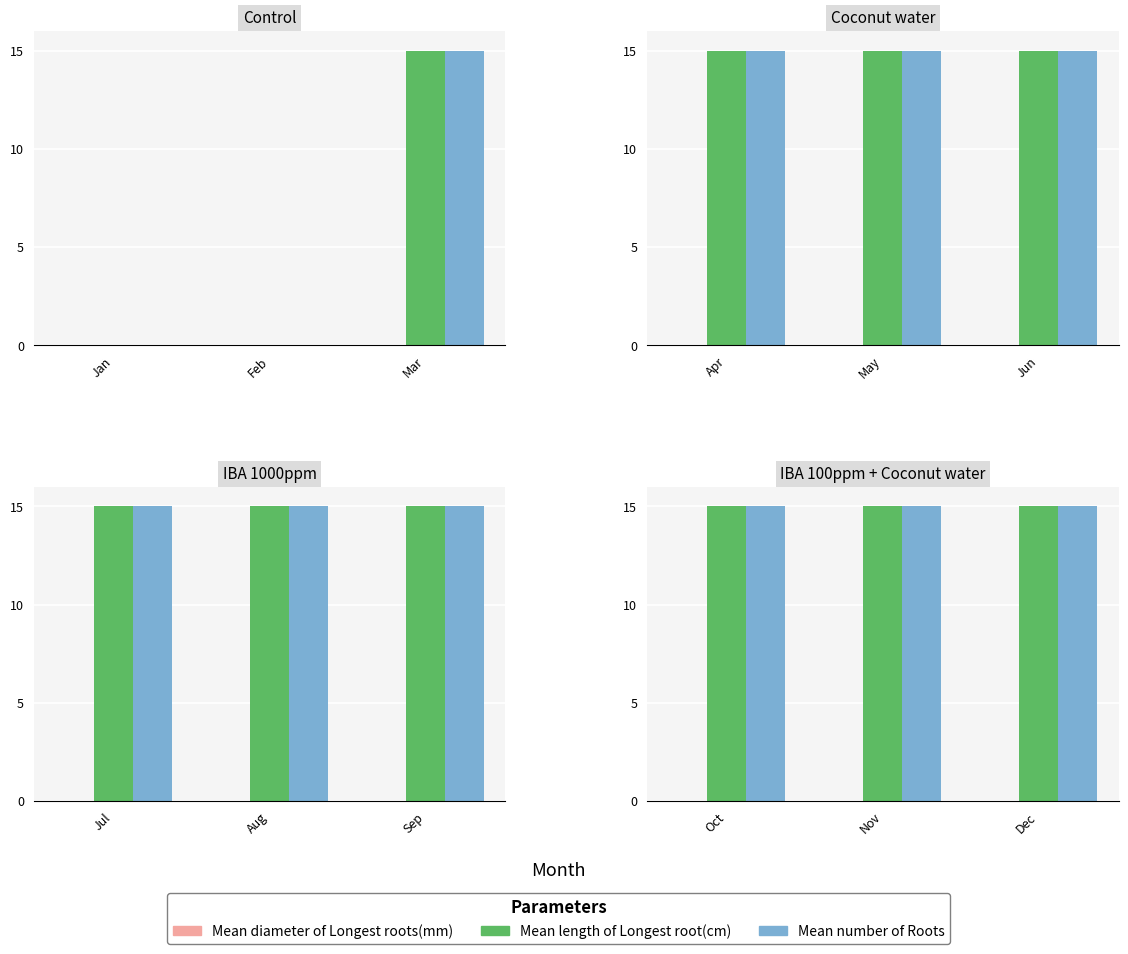

Is it true that Mean number of Roots equals 3 at Nov?

False